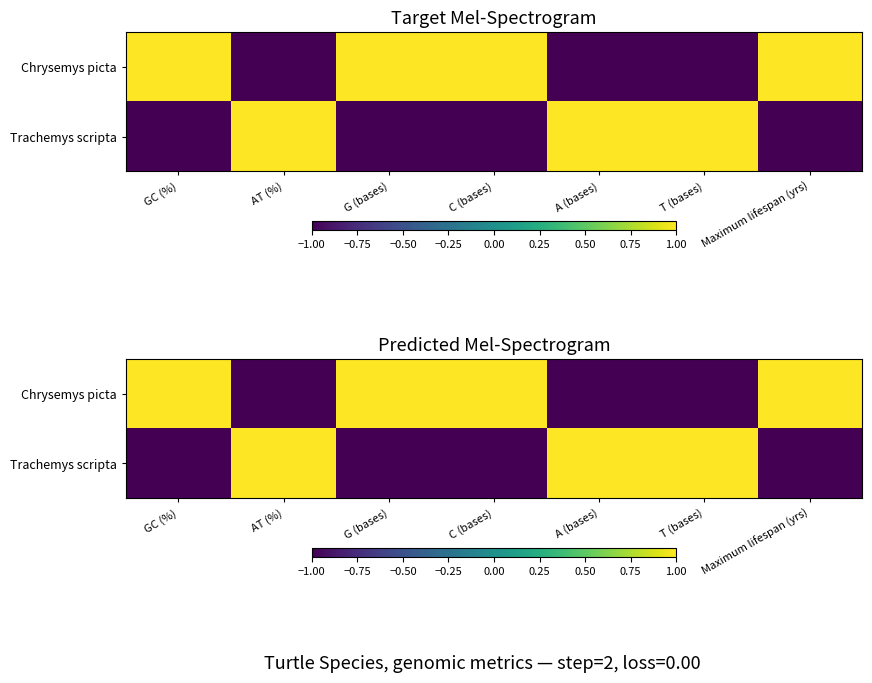

Which series has the widest spread of values?

Chrysemys picta